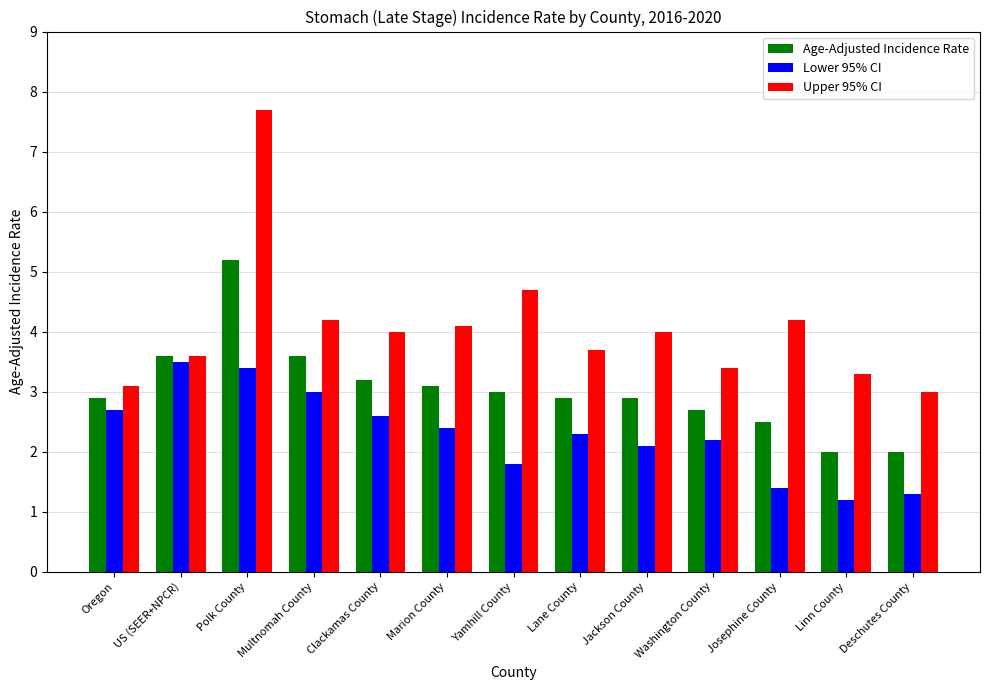

What is the sum of all Age-Adjusted Incidence Rate values?

39.6